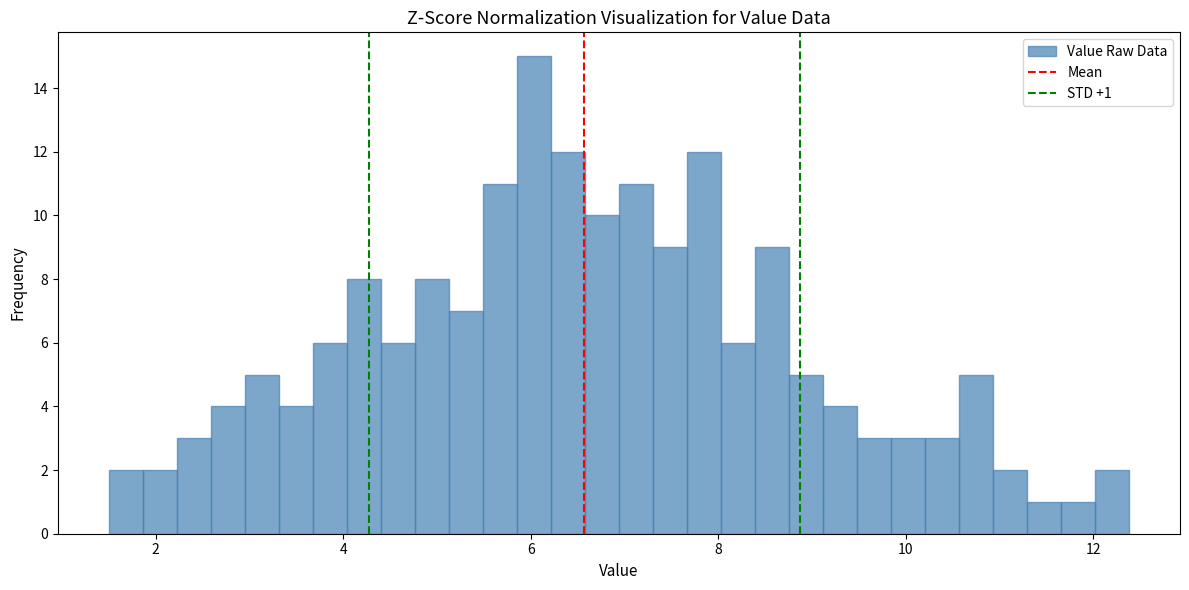

Around what value on the x-axis is the tallest bar? Give the approximate position of its centre, as read against the axis.

6.0